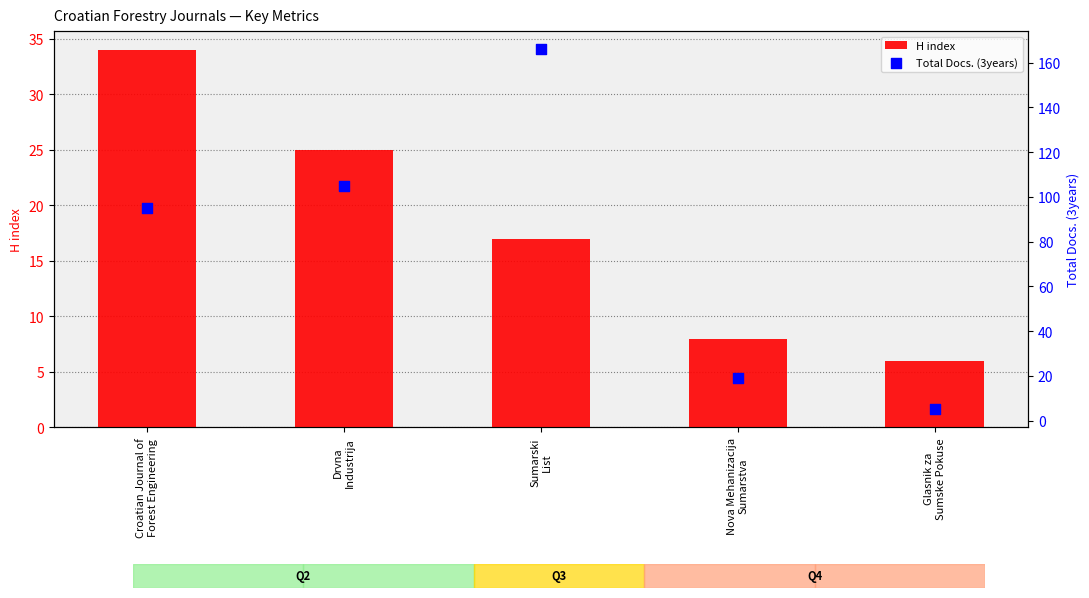

What are all the series names shown in the legend?

H index, Total Docs. (3years)